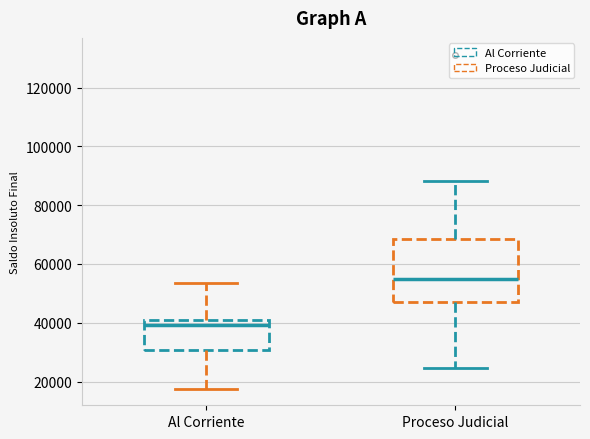

Comparing the boxes themselves (not the whiskers), which one is the tallest?

Proceso Judicial